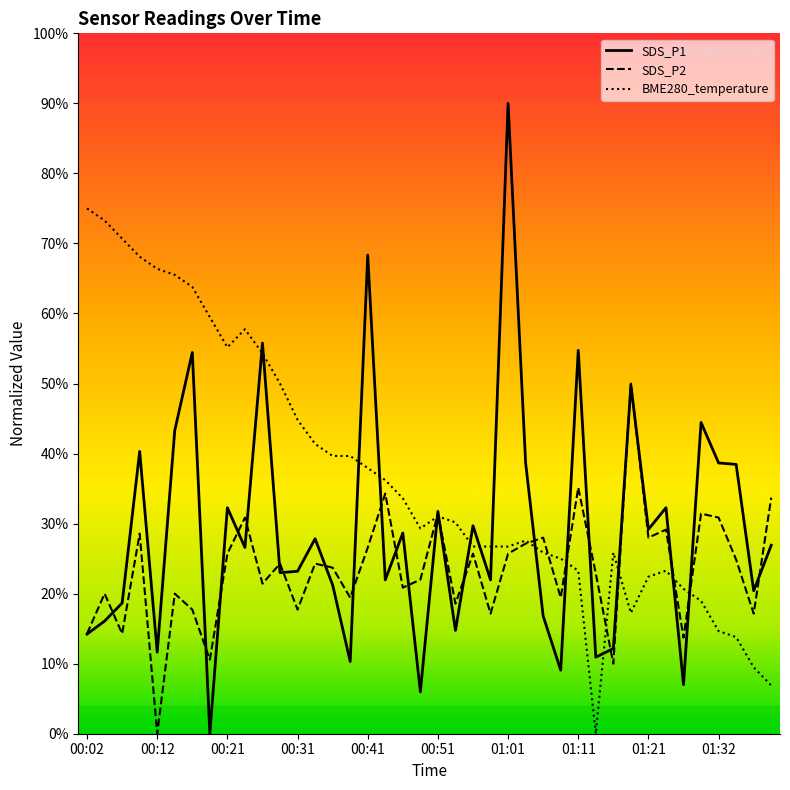

Which series changed the most between 01:11 and 01:29?

SDS_P1